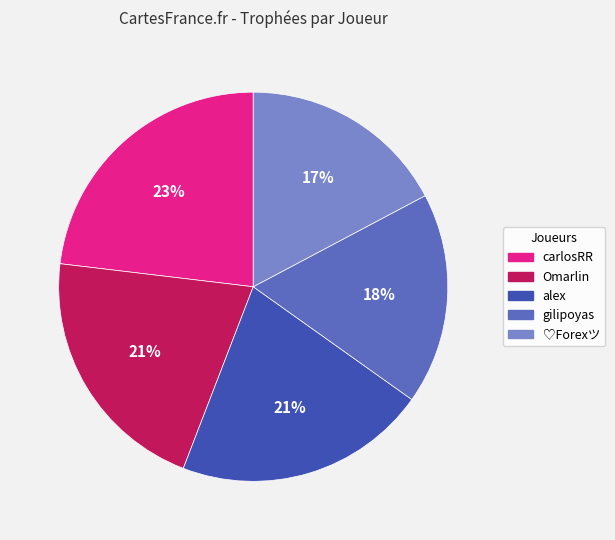

To the nearest percent, what is the average slice percentage?

20%